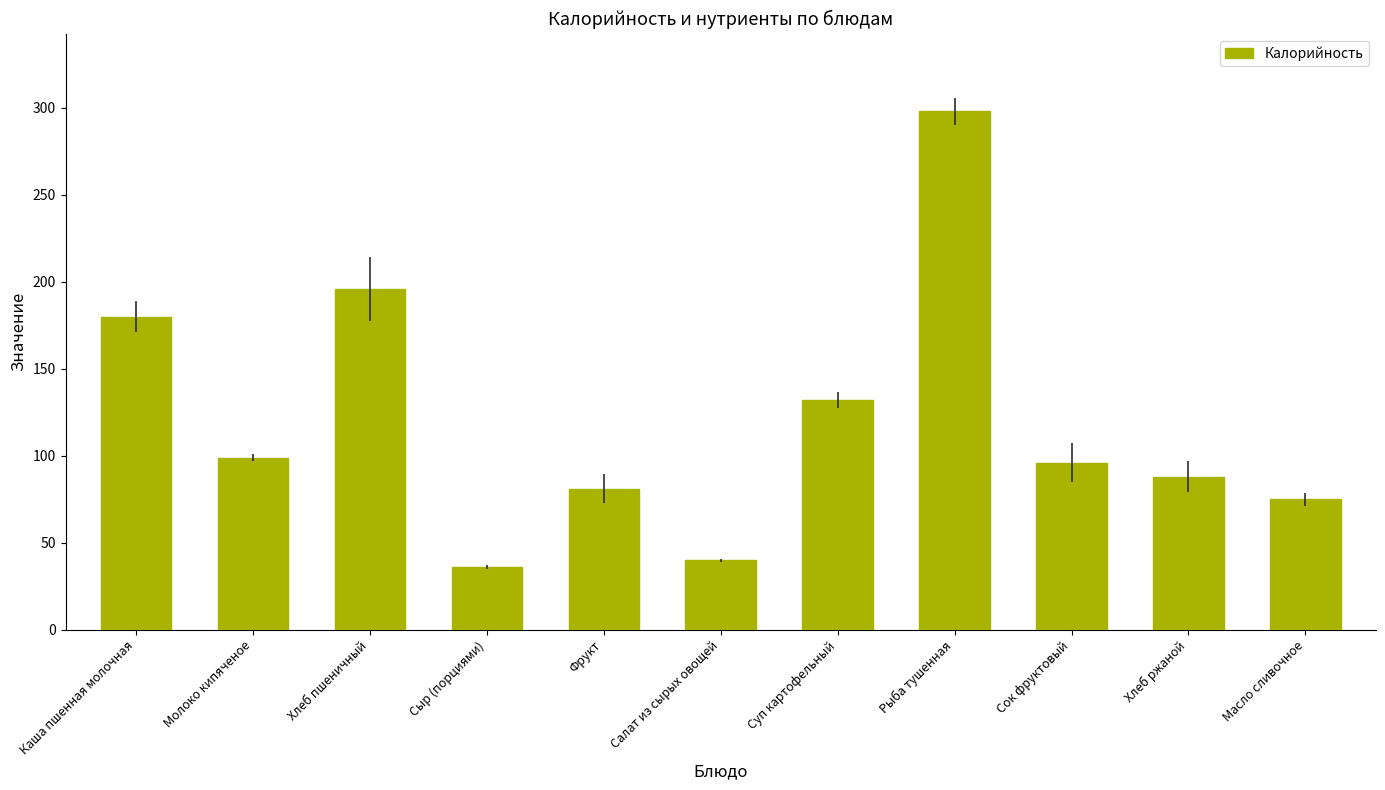

How many bars are there in total?

11